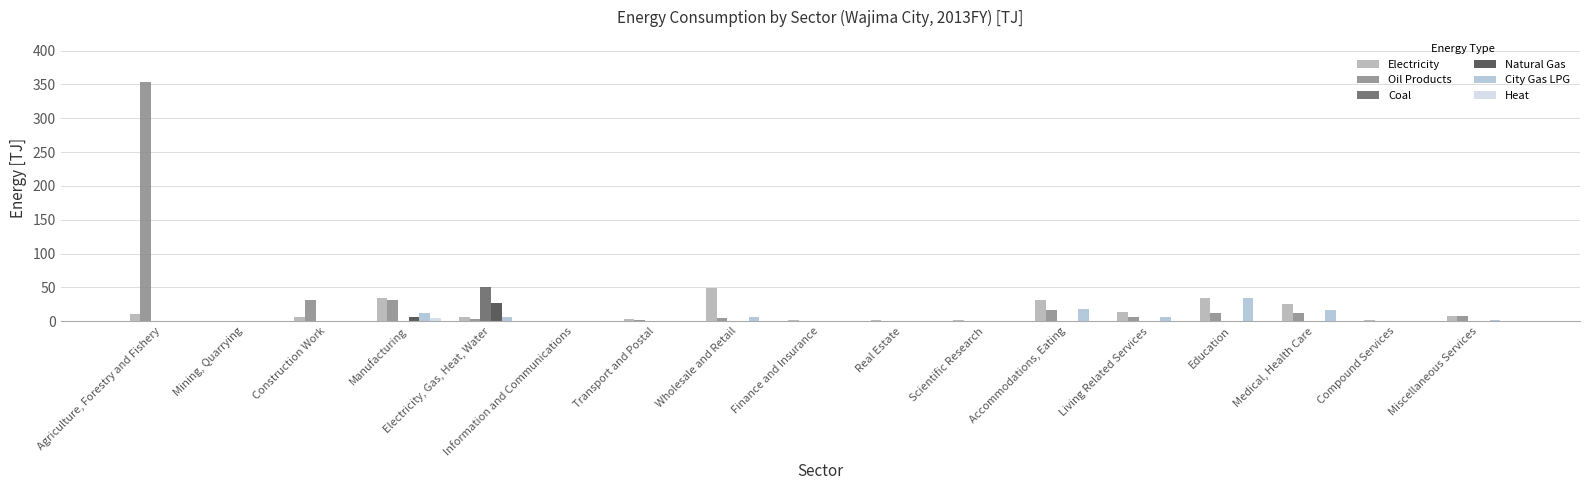

What is the approximate value of City Gas LPG at Manufacturing?

11.6